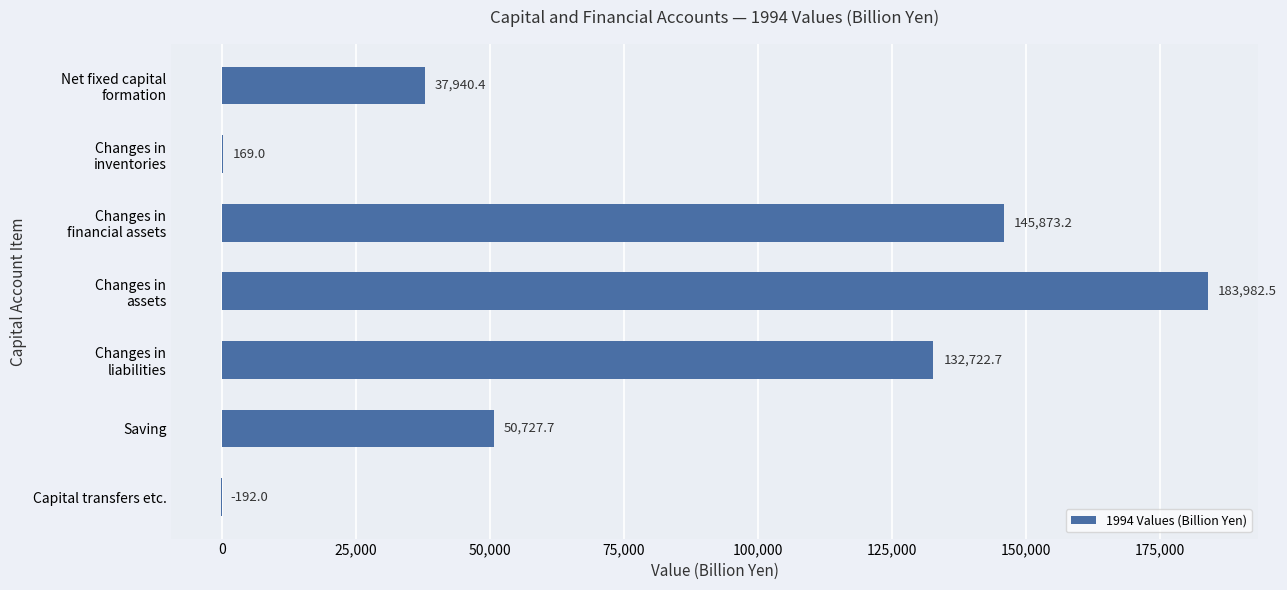

The chart shows a value of 50727.7 at Saving. True or false?

True